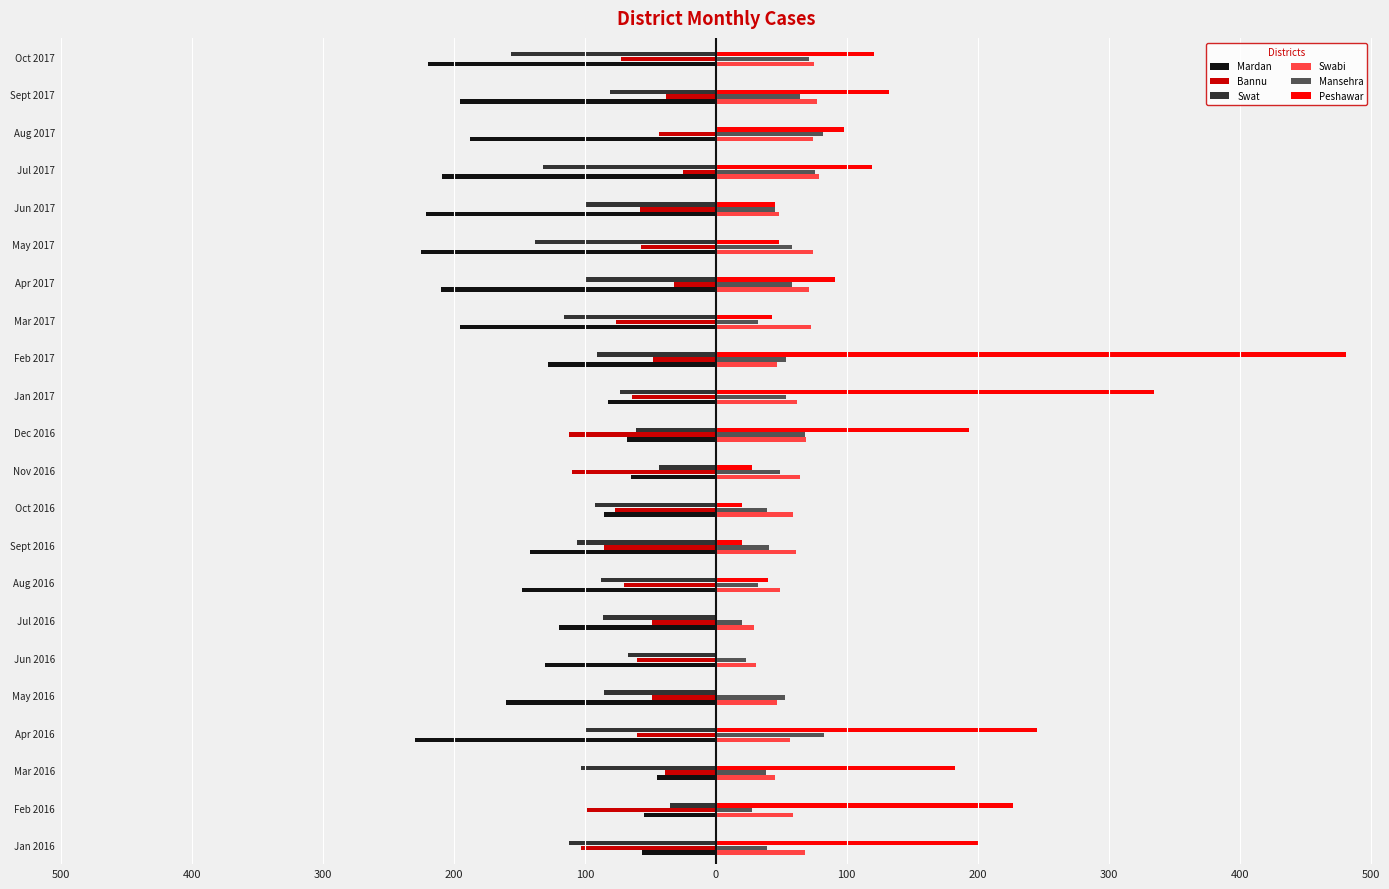

What are all the series names shown in the legend?

Mardan, Bannu, Swat, Swabi, Mansehra, Peshawar